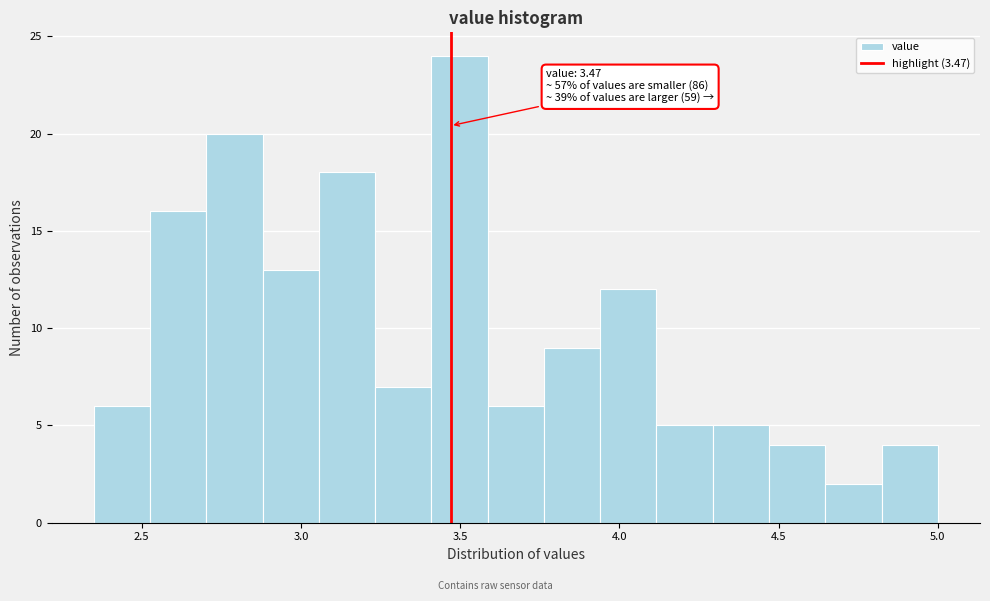

Around what value on the x-axis is the tallest bar? Give the approximate position of its centre, as read against the axis.

3.50